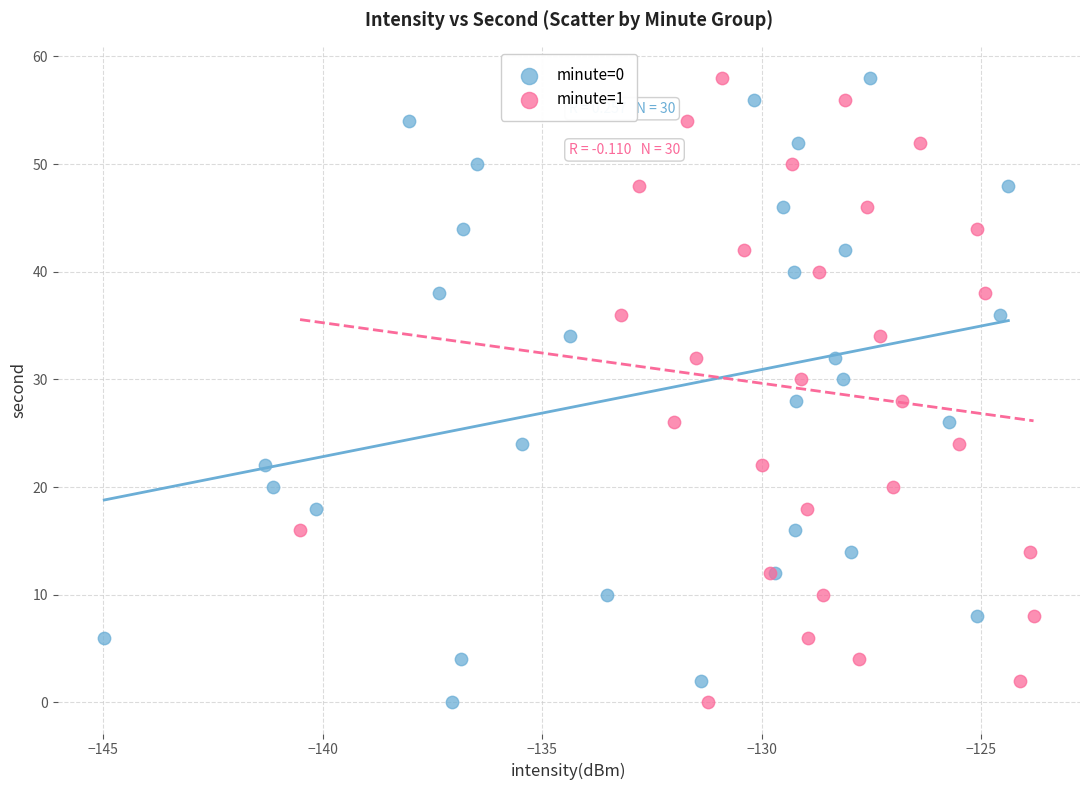

What are all the series names shown in the legend?

minute=0, minute=1